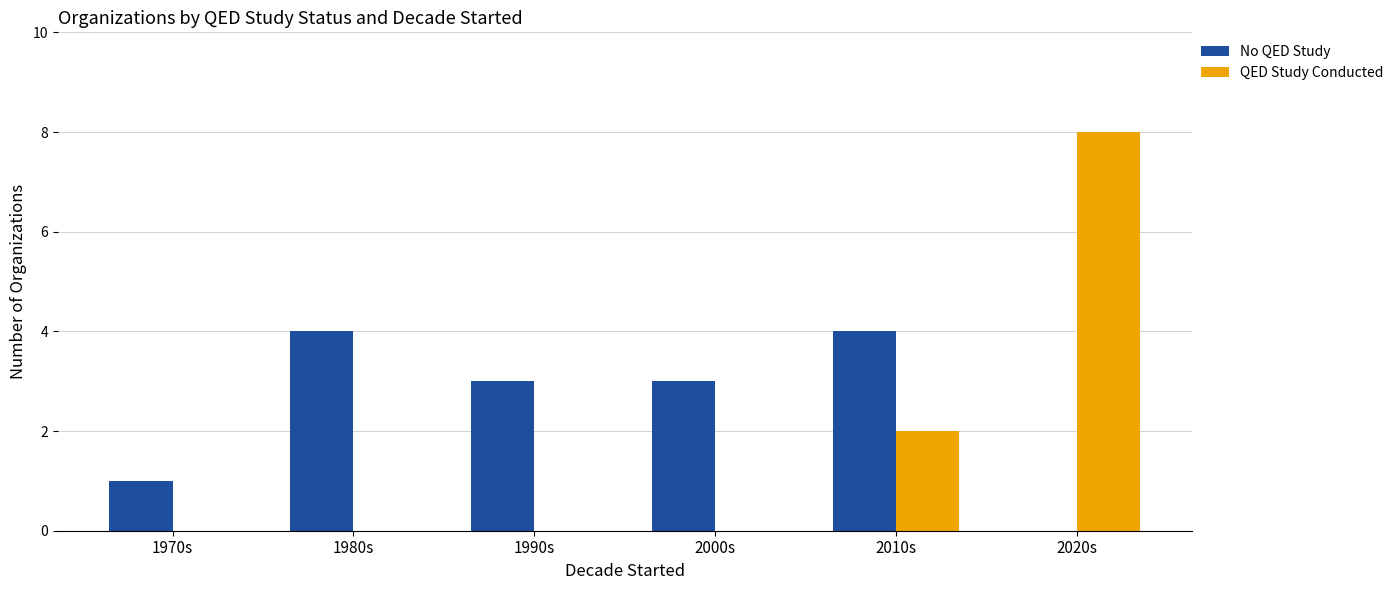

Which series has the largest total across all categories?

No QED Study